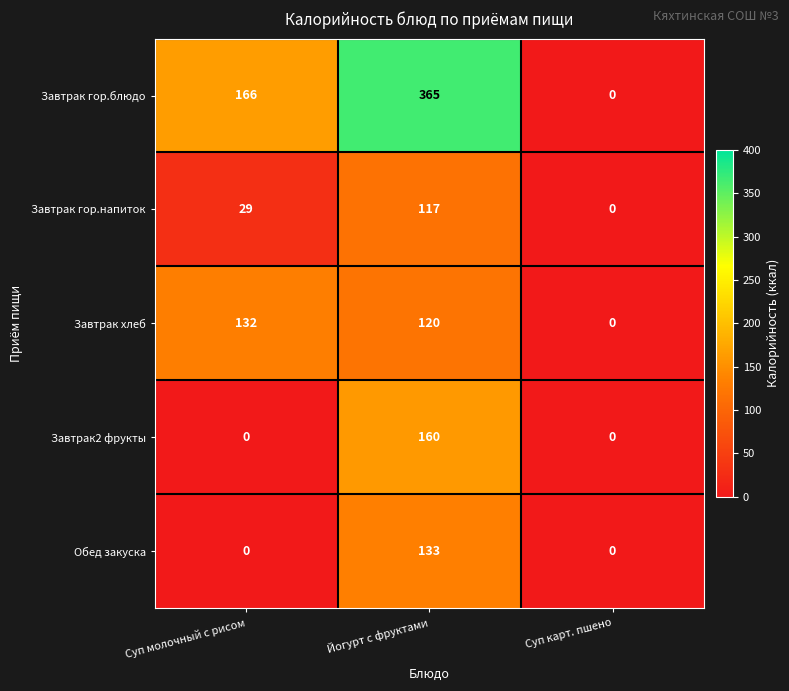

How many Завтрак гор.напиток values are between 0 and 117?

3